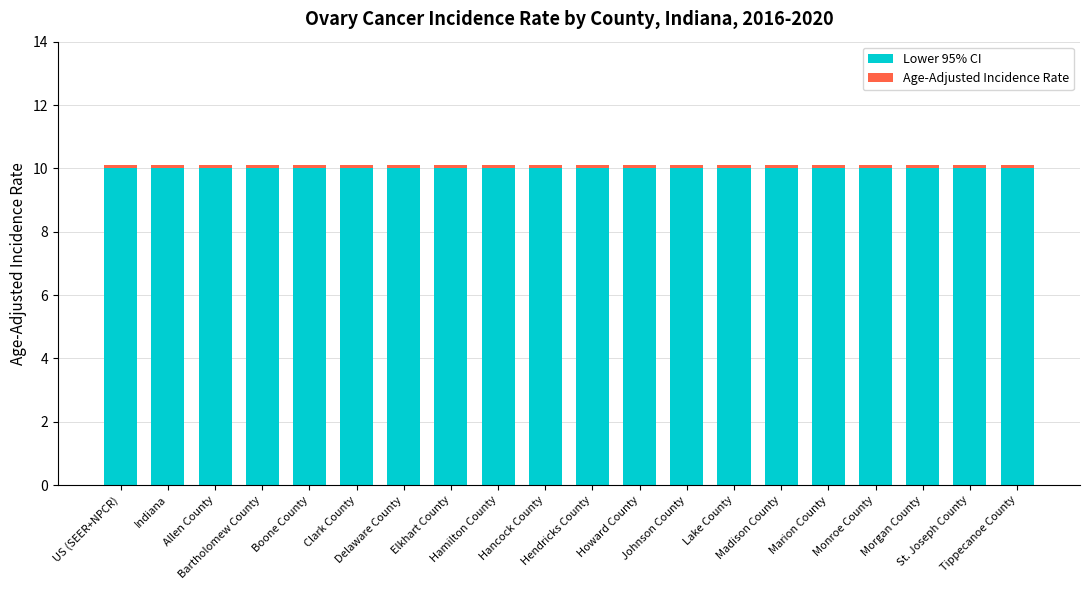

The Lower 95% CI series shows 3.4 at Indiana. True or false?

False